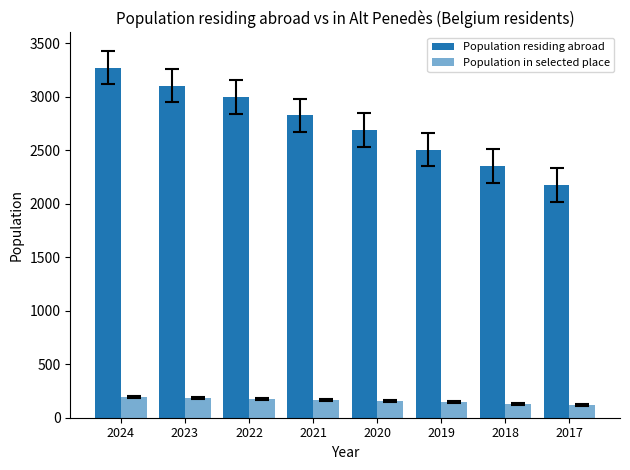

How many bars are there in total?

16